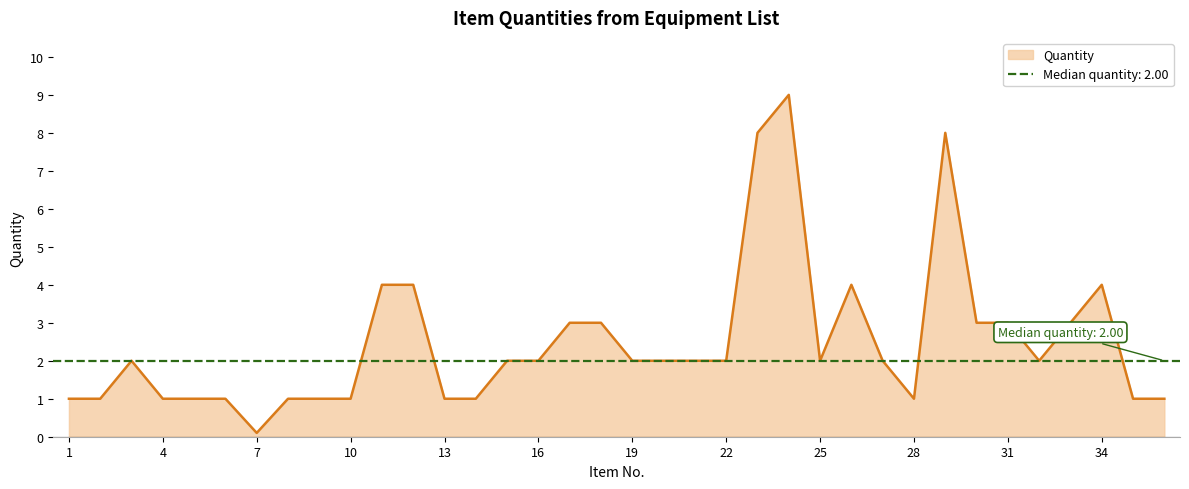

Is it true that Quantity equals 1.0 at 4?

True